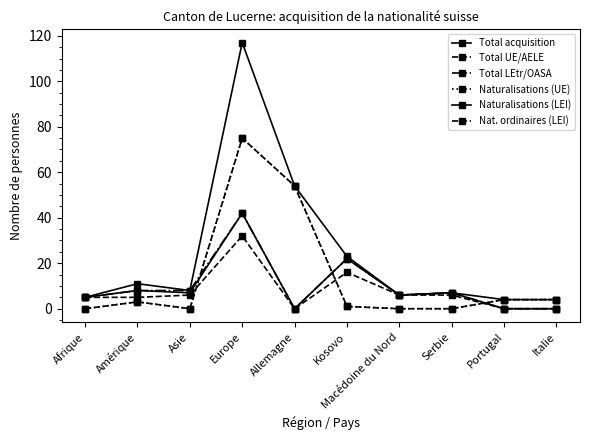

Between Asie and Portugal, which series saw the biggest shift?

Total LEtr/OASA